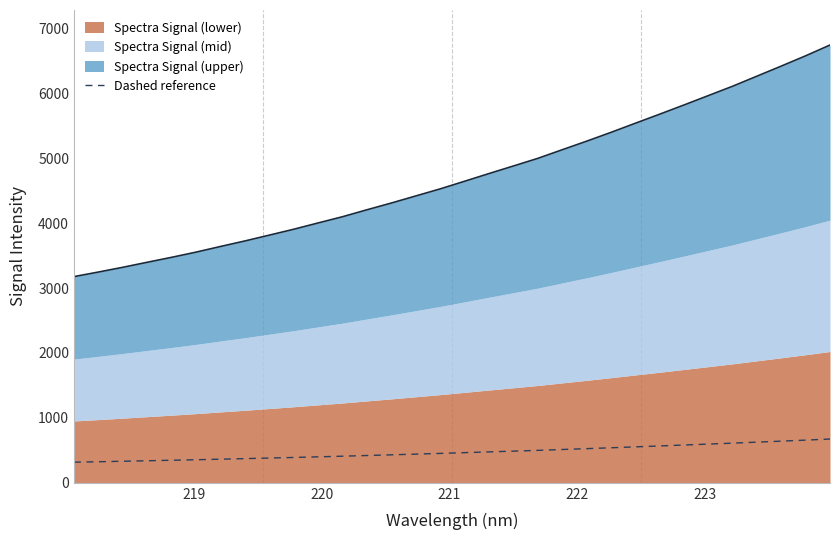

What is the lowest value of the Dashed reference series?

317.6